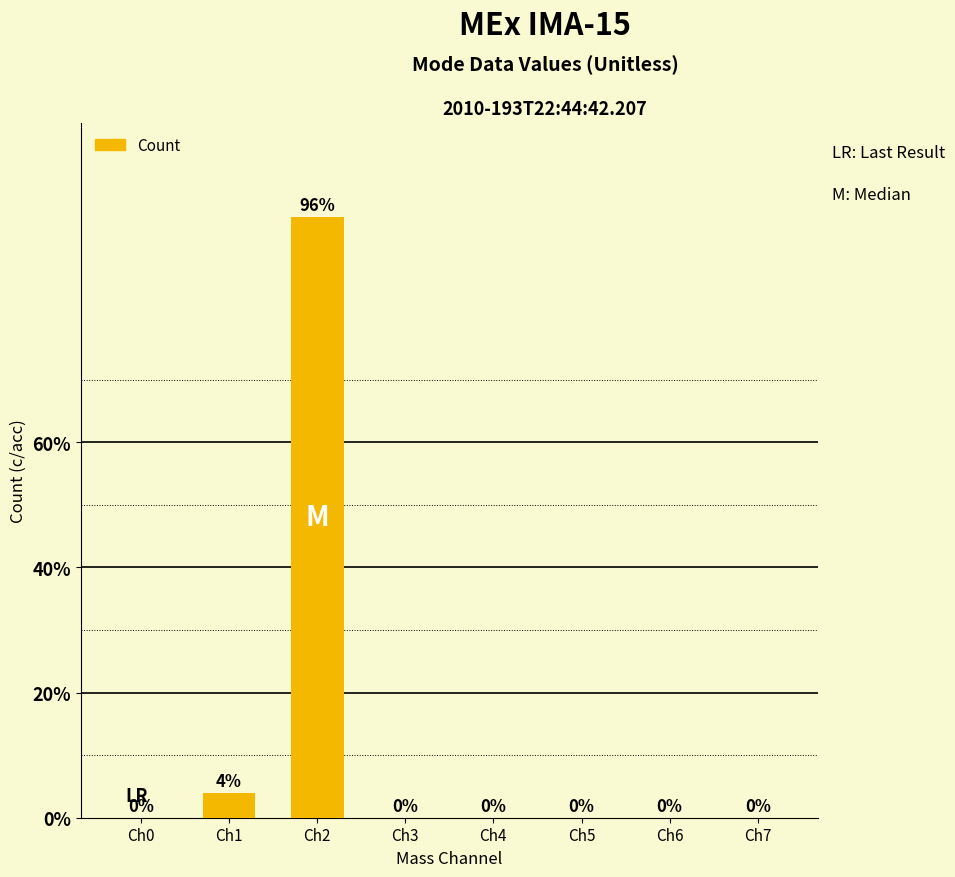

The value at Ch4 is 0. True or false?

True